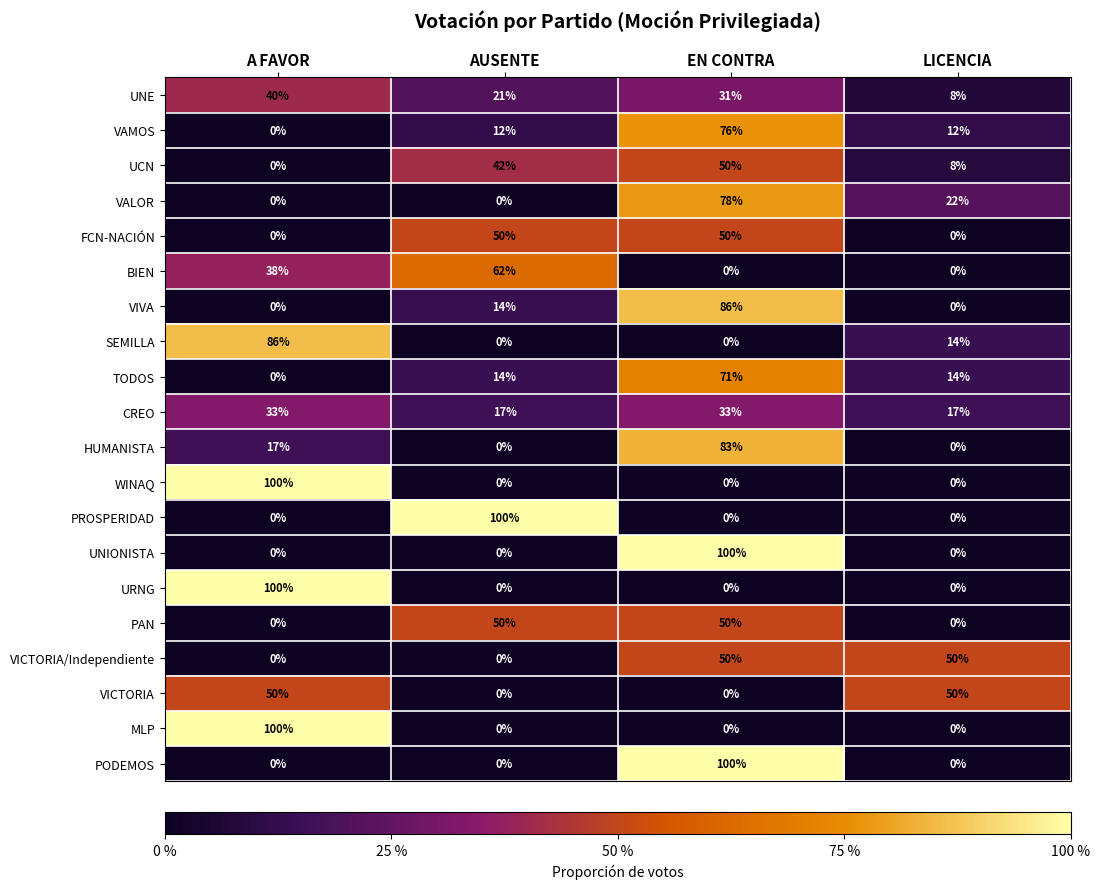

What is the maximum value for VAMOS?

76